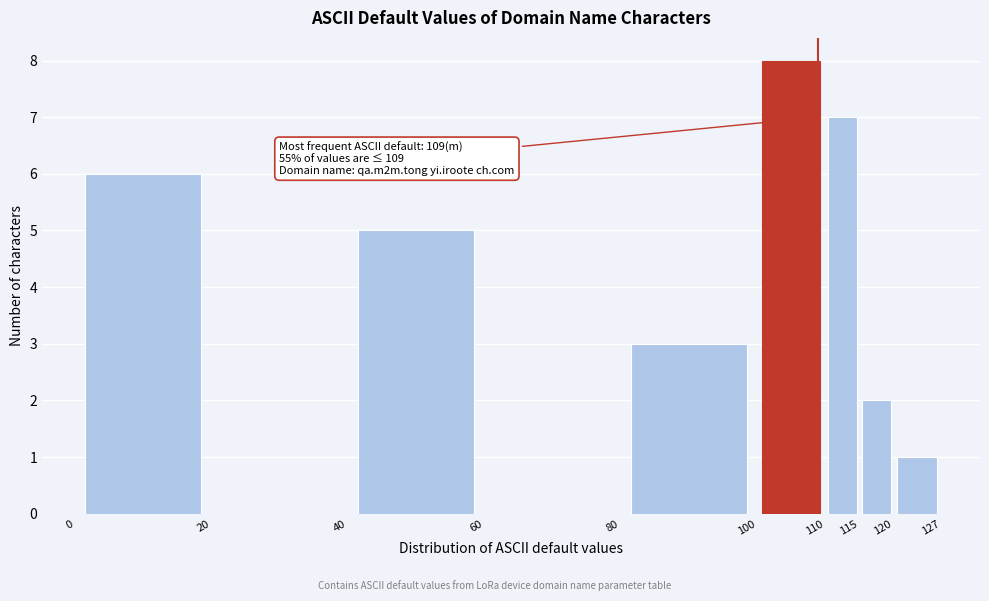

Over which range of the x-axis is the bar tallest?

100 to 110